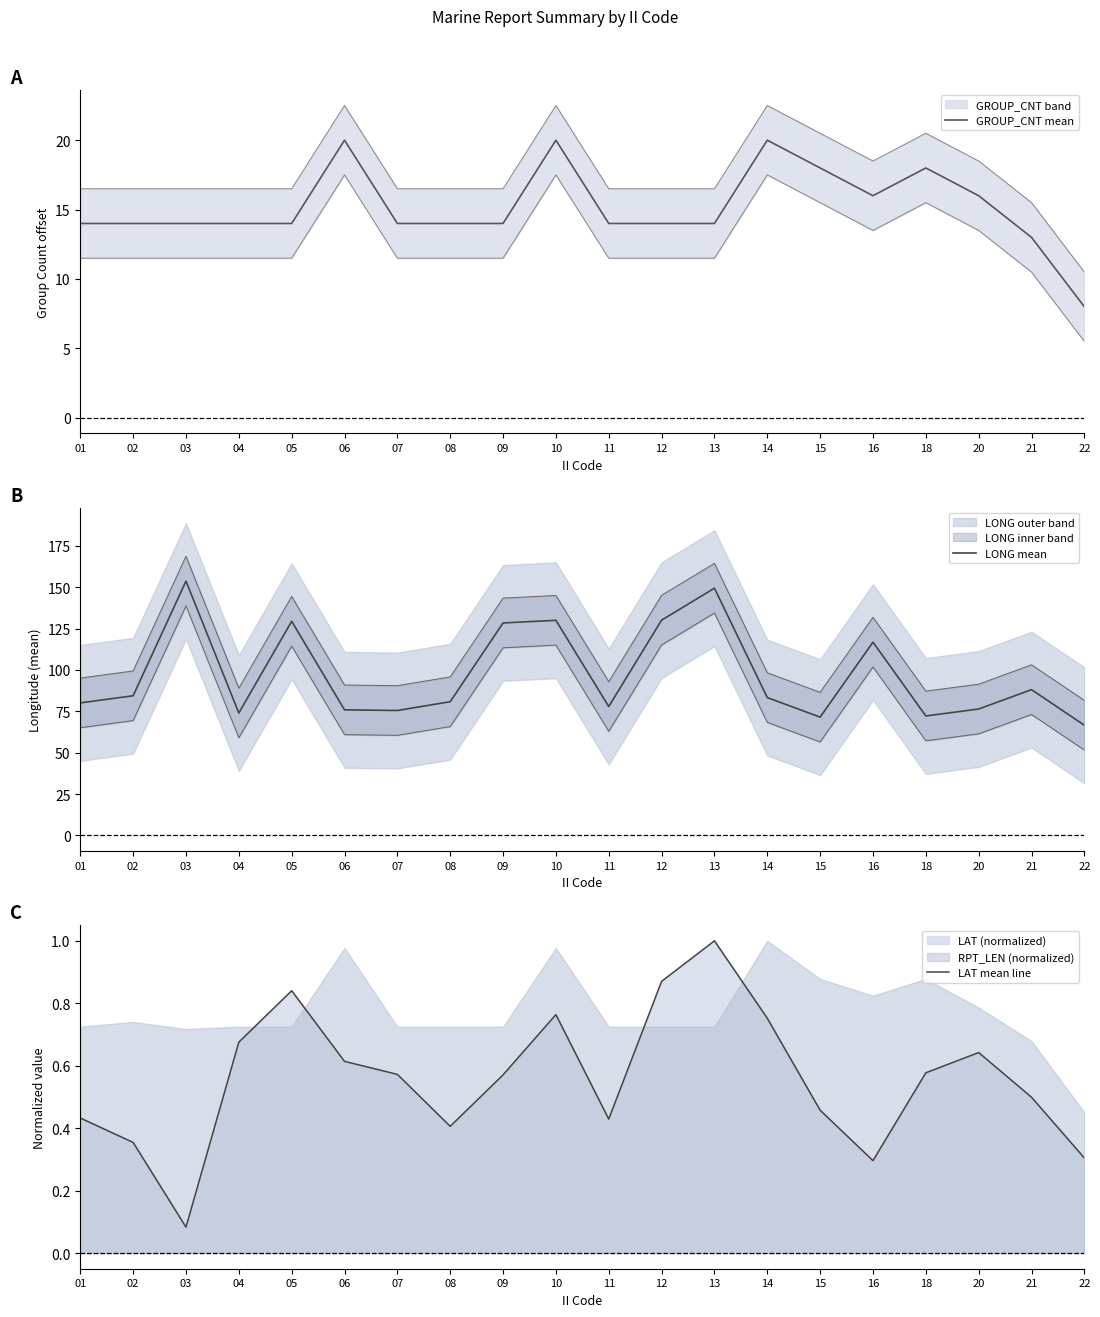

Which series has the largest total across all categories?

LONG mean